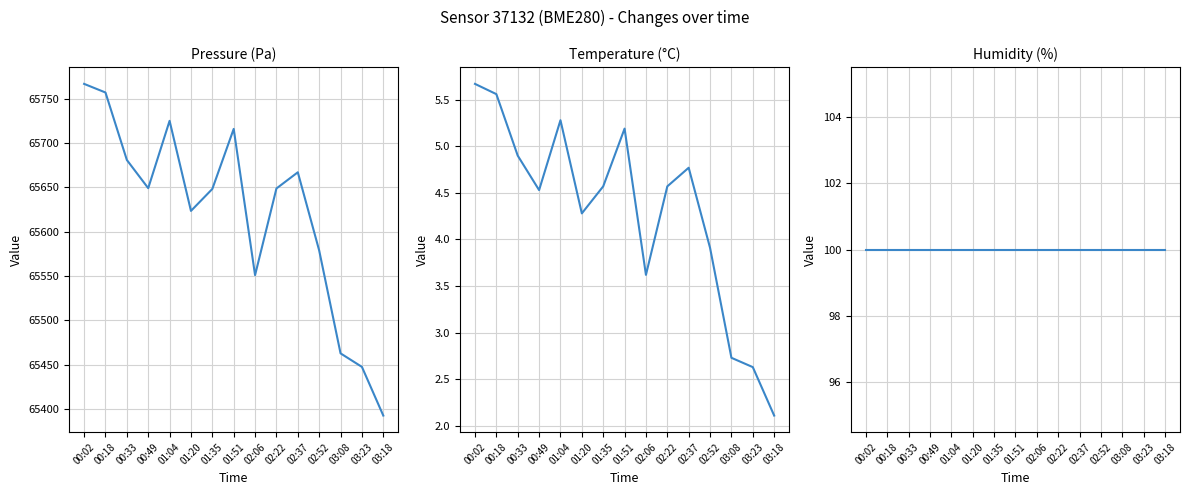

How many interior local valleys does the temperature series have?

3